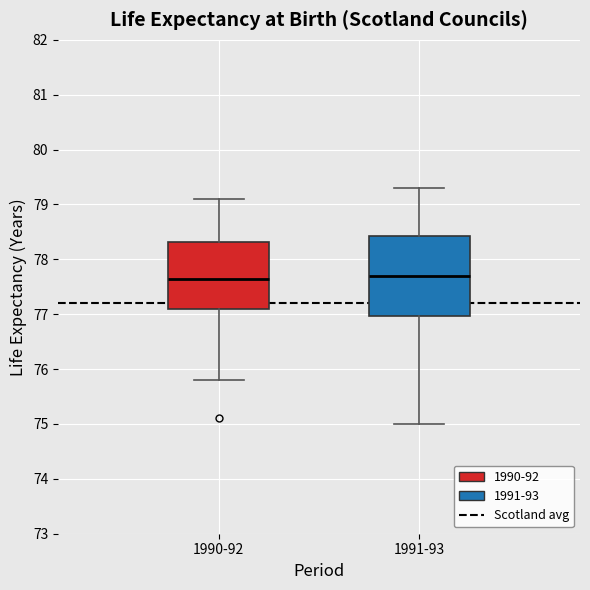

Reading left to right, transcribe this box plot: for each box, give where its median line is, the range the box spans, and where its two whiskers end, as read against the y-axis. The values are not printed on the chart, so give them approximately, as read against the axis.

1990-92: median 77.7, box 77.1 to 78.3, whiskers 75.8 to 79.1
1991-93: median 77.7, box 77.0 to 78.4, whiskers 75.0 to 79.3